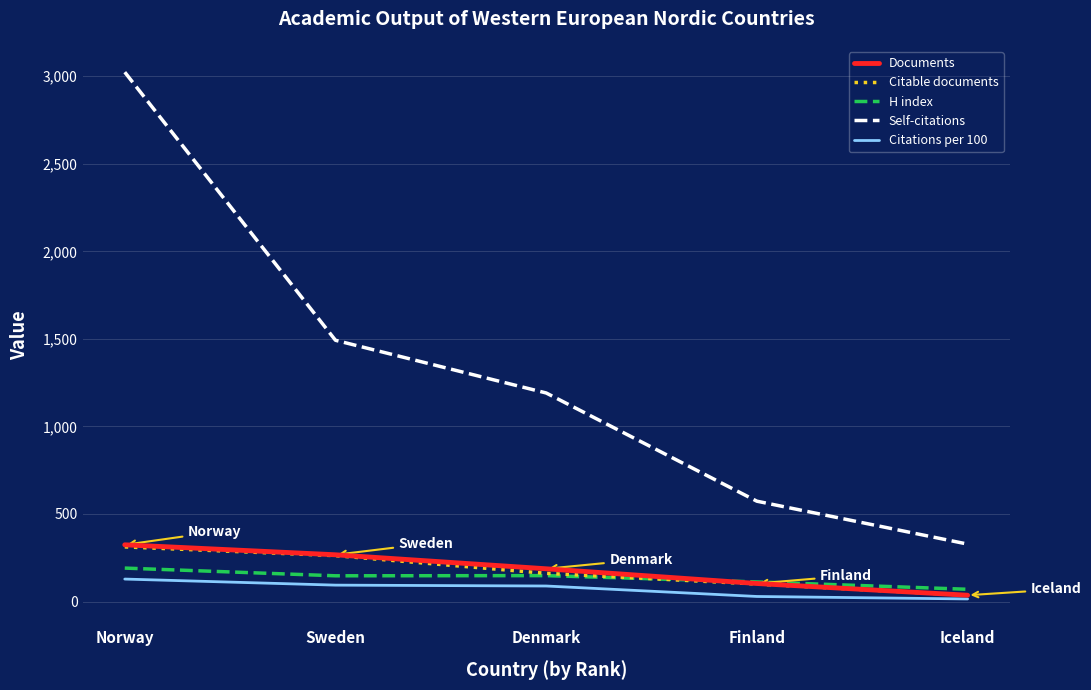

What is the sum of all Citable documents values?

871.0